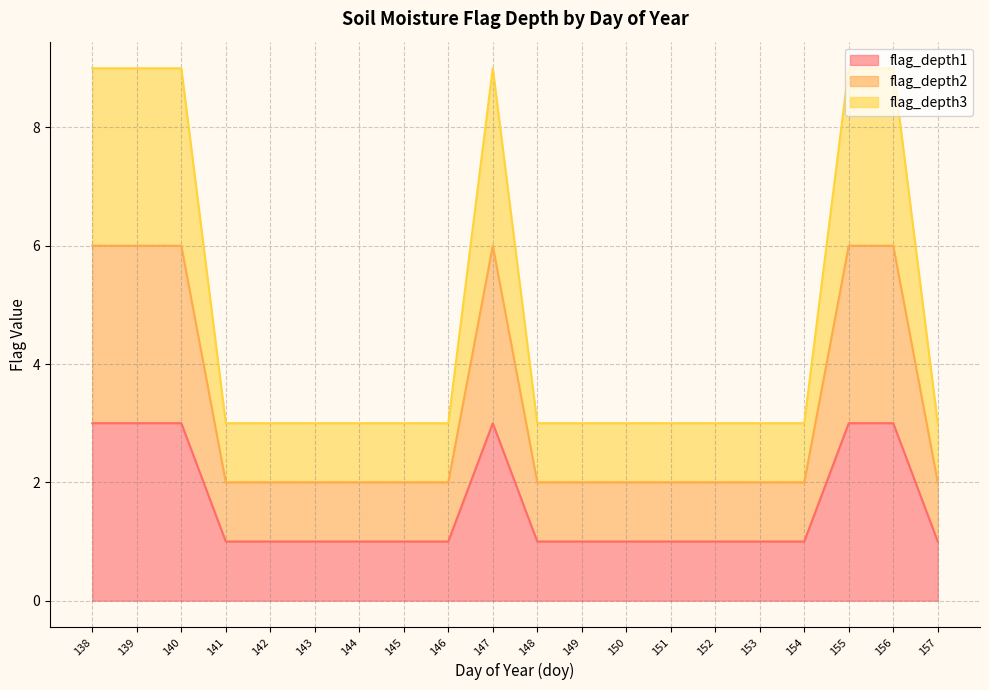

The value of flag_depth3 at 151 is 3. True or false?

True